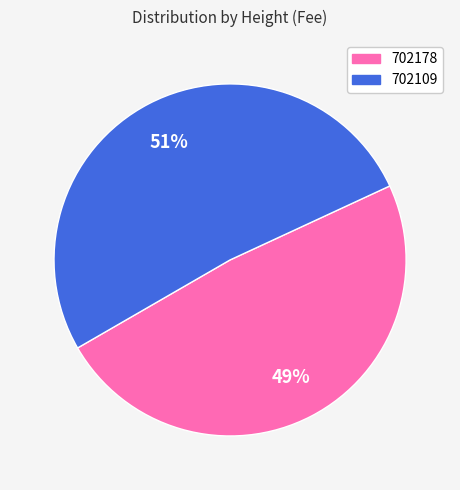

To the nearest percent, what is the combined percentage of 702178 and 702109?

100%